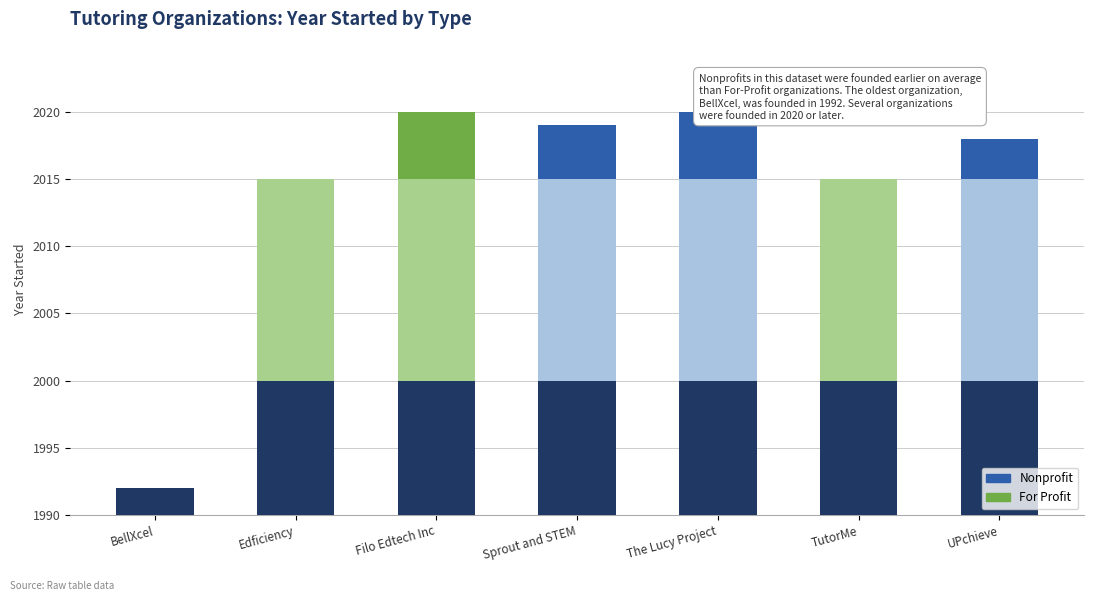

Is the value of Base at The Lucy Project greater than the value of Mid at BellXcel?

Yes